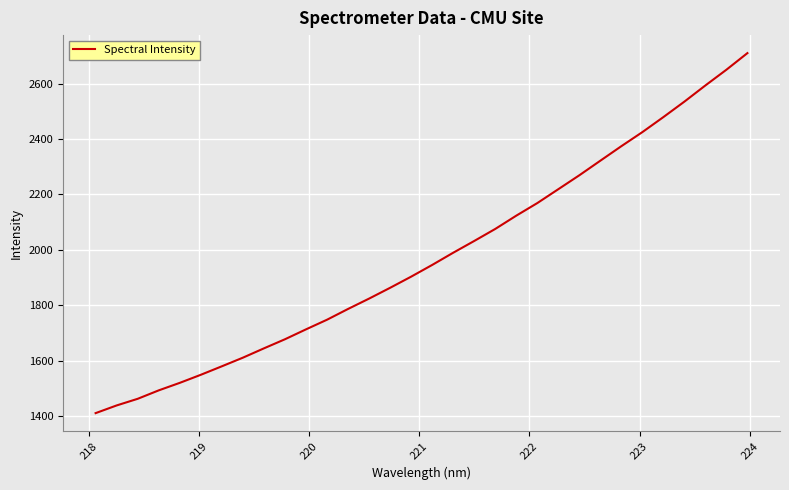

What is the difference between the maximum and minimum values?

1300.9